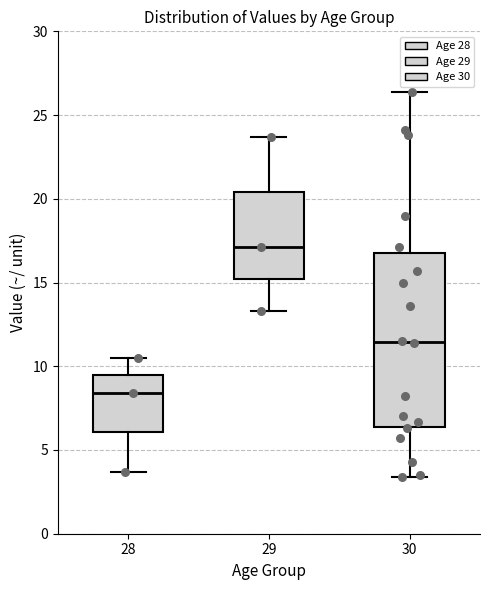

Comparing the boxes themselves (not the whiskers), which one is the tallest?

30